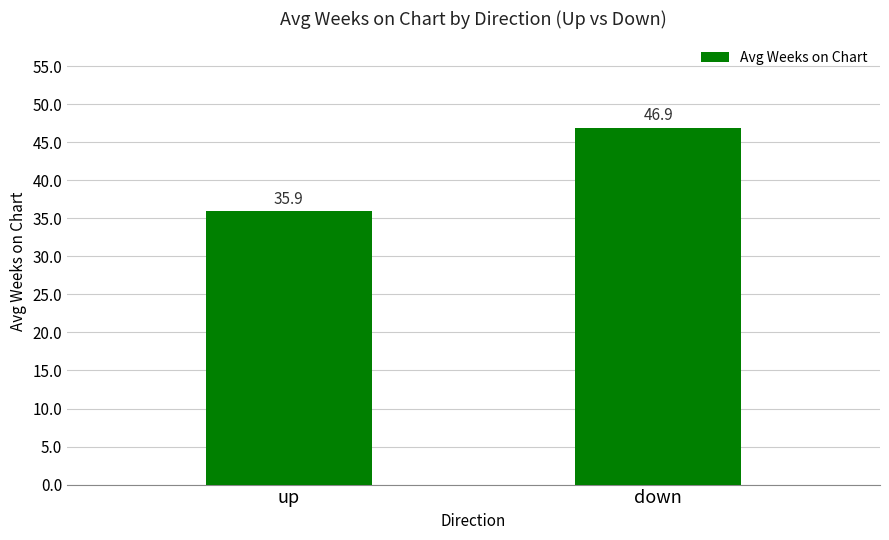

Reading left to right, extract all data points from this chart.

35.9	46.9